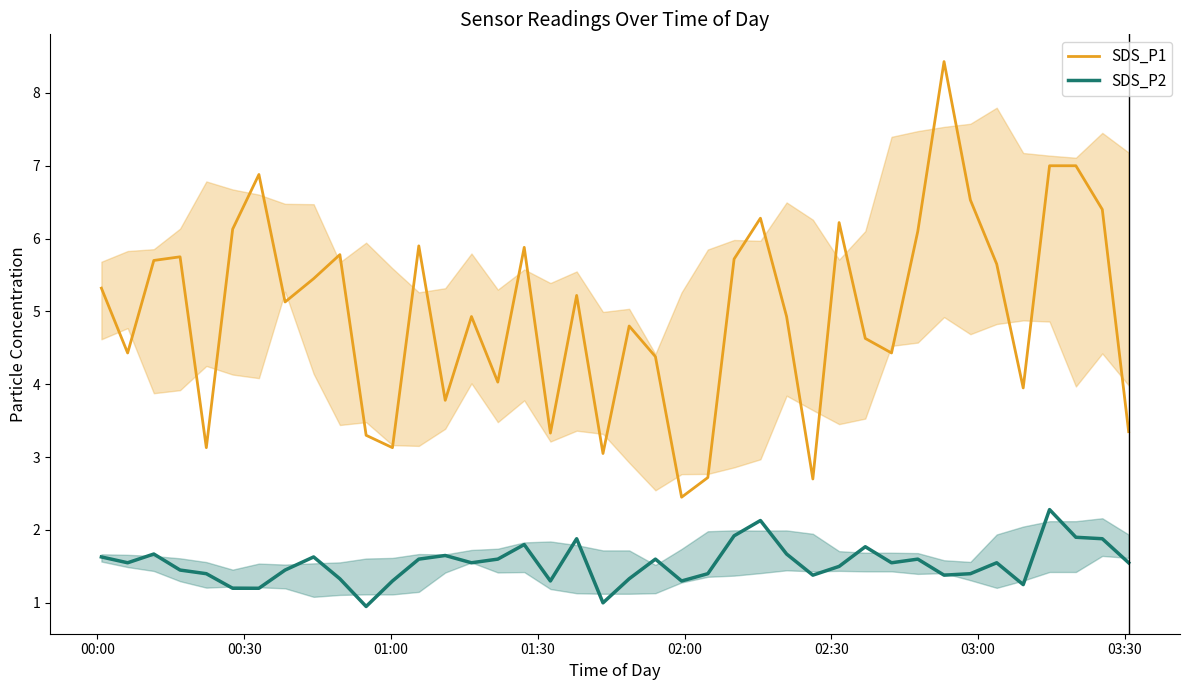

Rank the series by their average value, from highest to lowest.

SDS_P1, SDS_P2